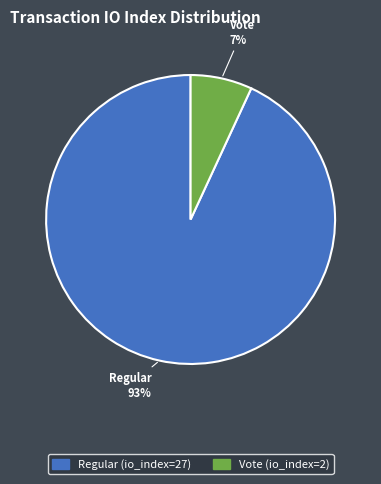

Rank the categories by value from highest to lowest.

Regular (io_index=27), Vote (io_index=2)